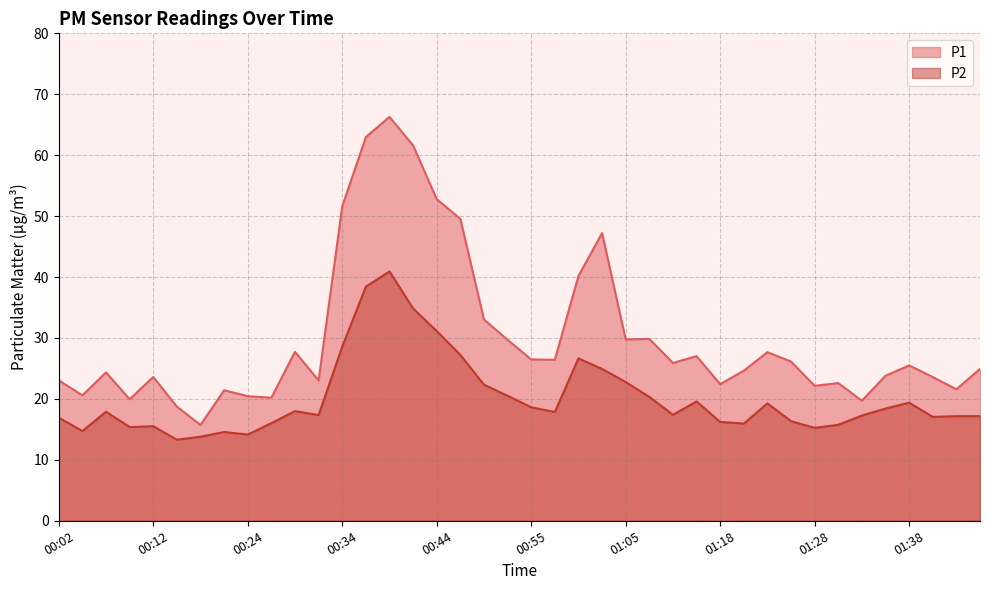

What is the difference between the highest and lowest values at 00:12?

8.1